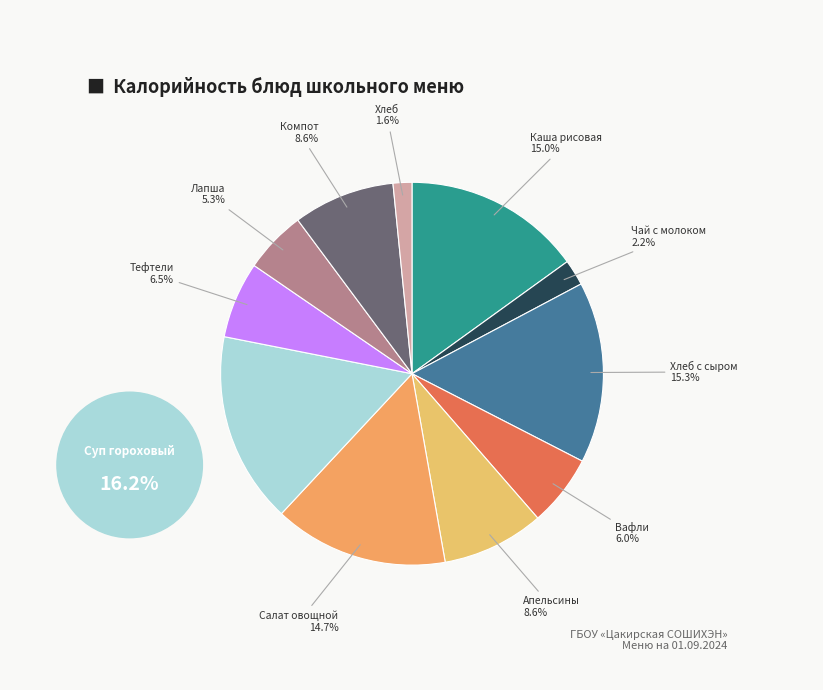

Does any single category account for the majority?

No